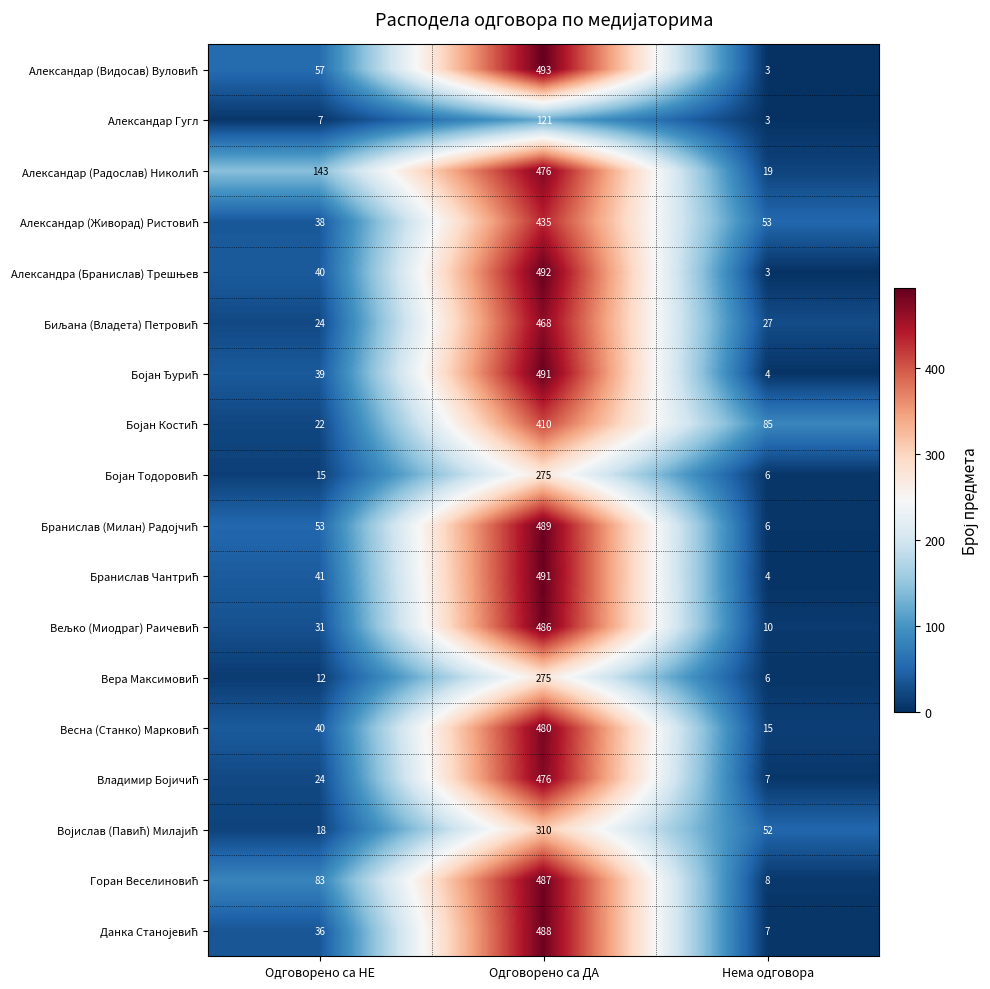

What is the greatest value displayed?

493